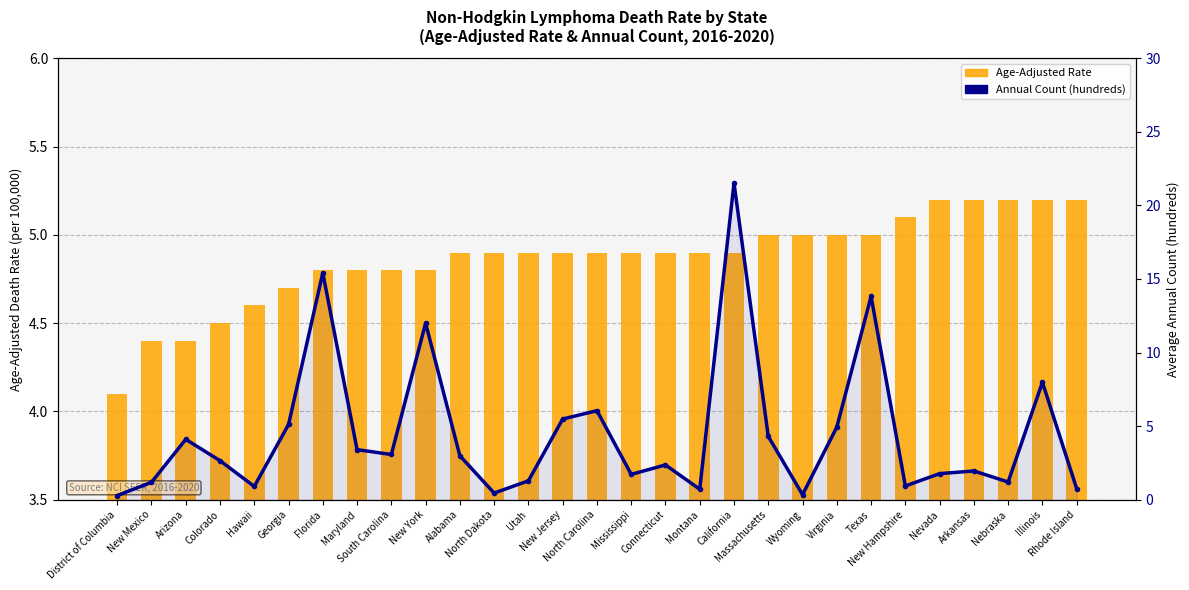

Which series changed the most between Florida and North Carolina?

Annual Count (hundreds)